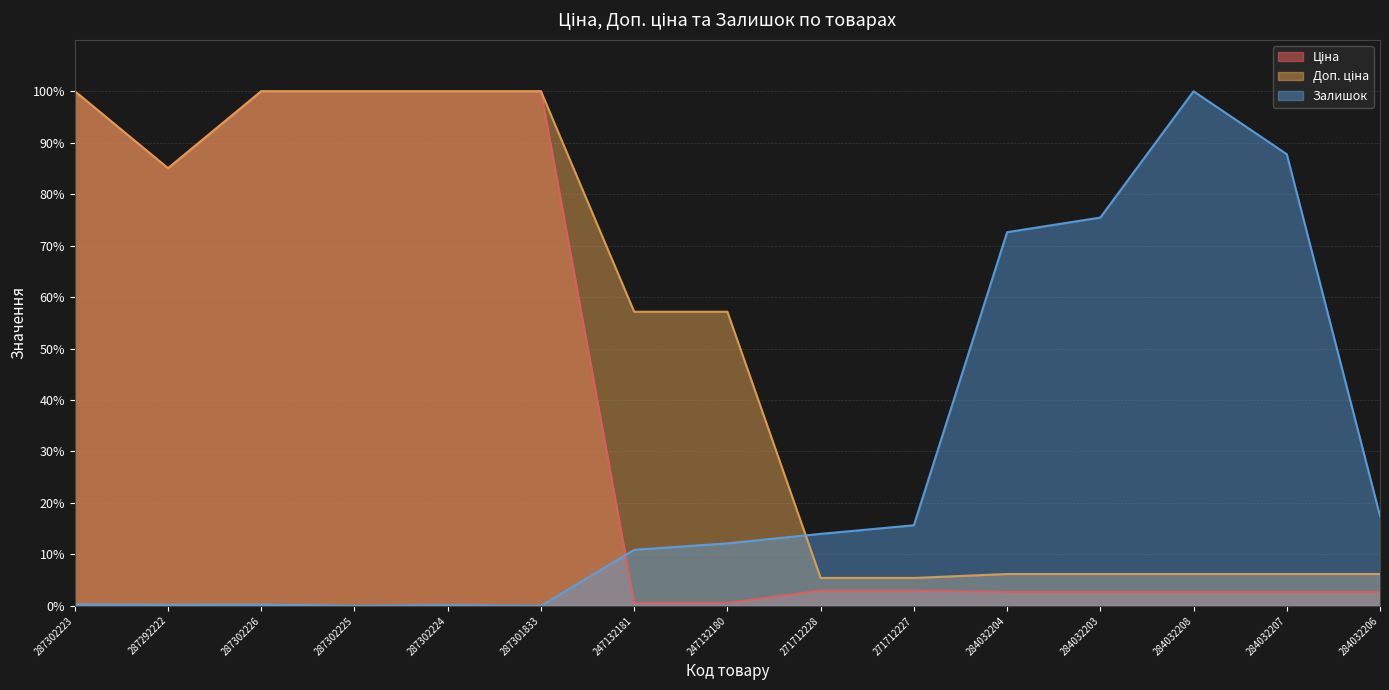

What is the label of the 12th point from the right?

287302225